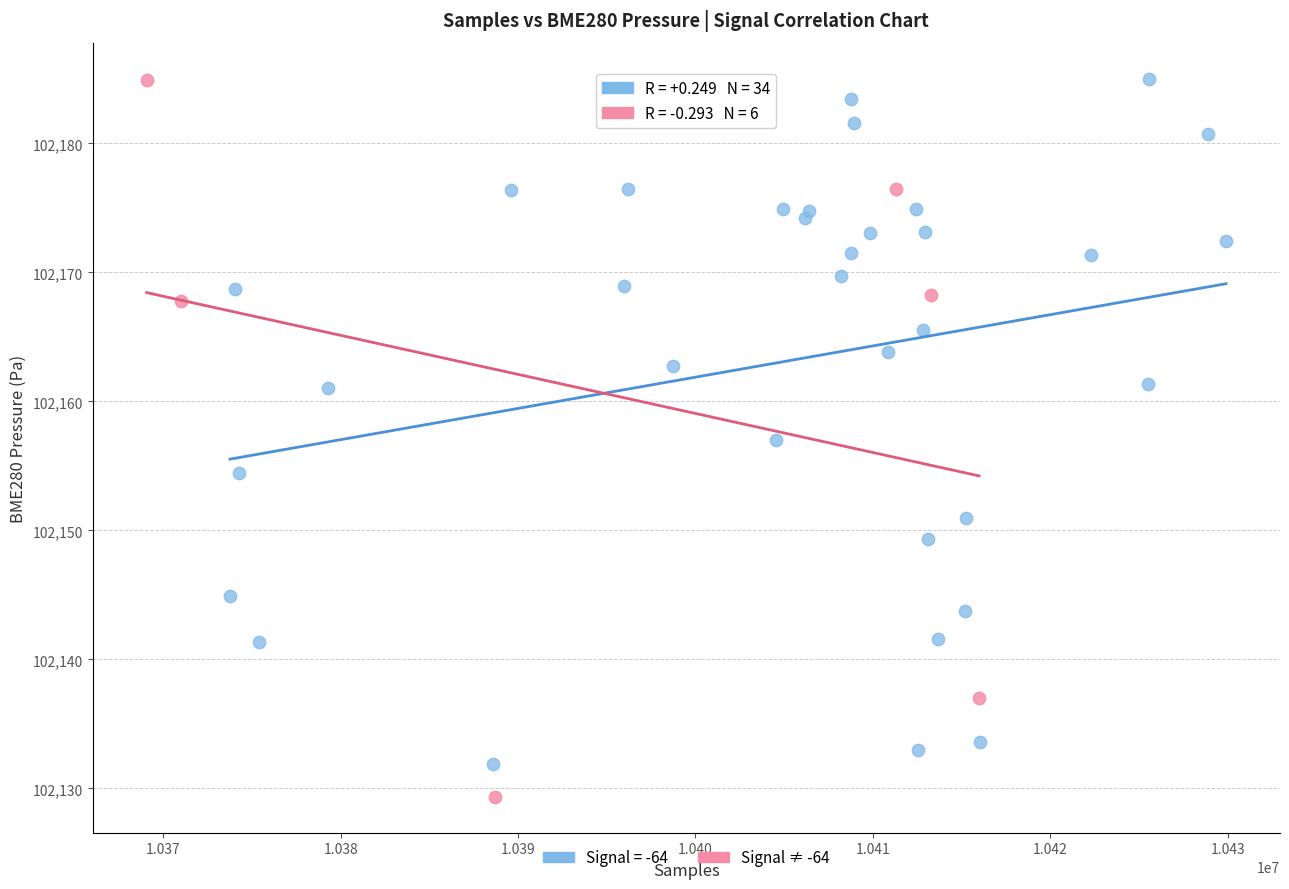

Which series contains the lowest Y value?

Signal ≠ -64